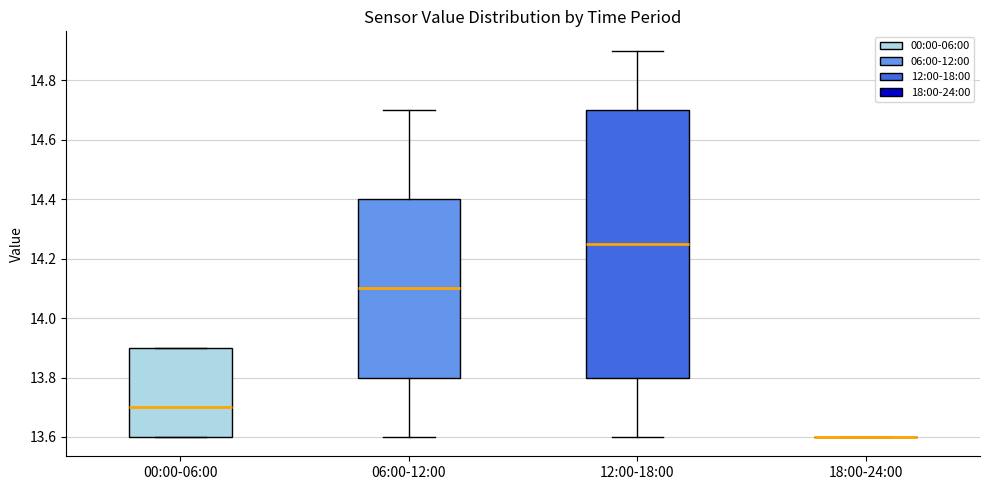

Reading left to right, read every box against the y-axis: the position of its median line, the range the box covers, and the ends of its whiskers. The values are not printed on the chart, so give them approximately, as read against the axis.

00:00-06:00: median 13.70, box 13.60 to 13.90, whiskers 13.60 to 13.90
06:00-12:00: median 14.10, box 13.80 to 14.40, whiskers 13.60 to 14.70
12:00-18:00: median 14.26, box 13.80 to 14.70, whiskers 13.60 to 14.90
18:00-24:00: box collapsed to a line at 13.60, whiskers 13.60 to 13.60